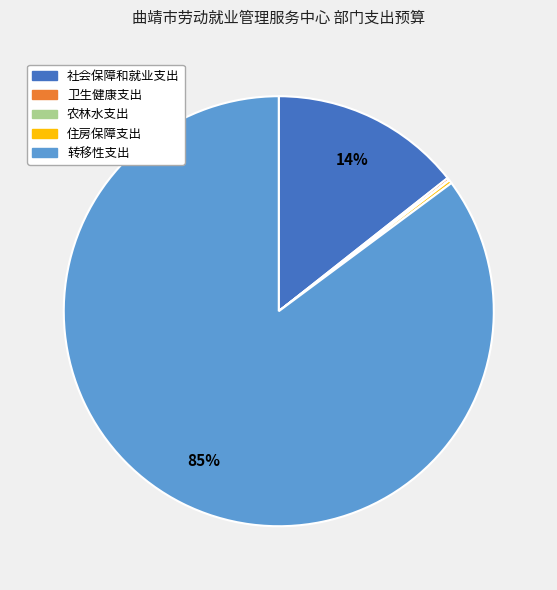

Approximately how many times larger is the value at 社会保障和就业支出 compared to 转移性支出?

0.2